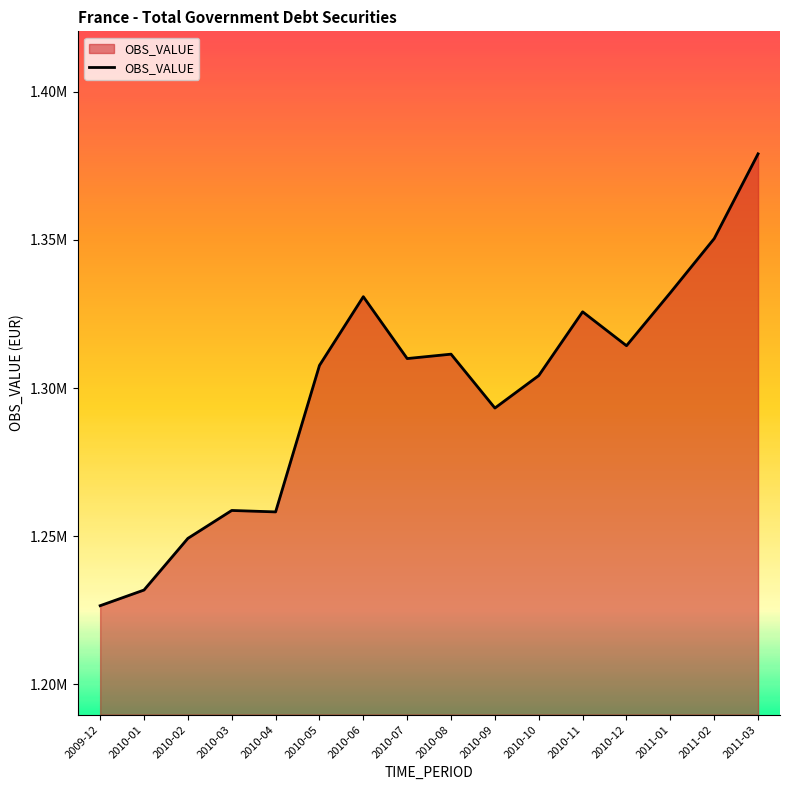

Where does the data first go above 1309947?

2010-06